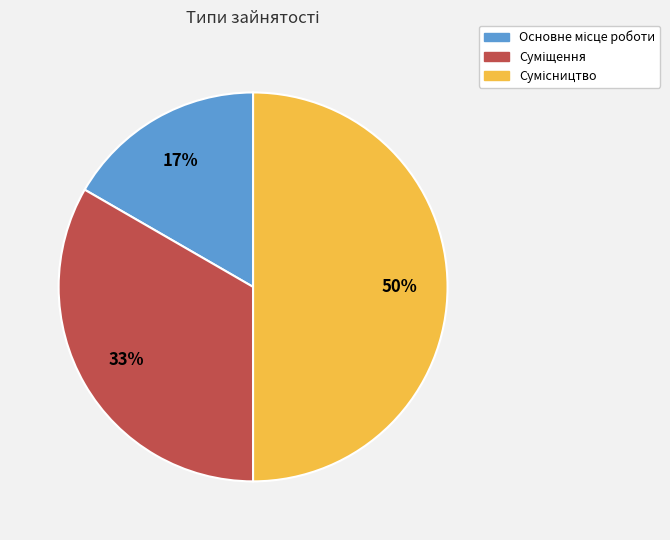

To the nearest percent, what is the average slice percentage?

33%